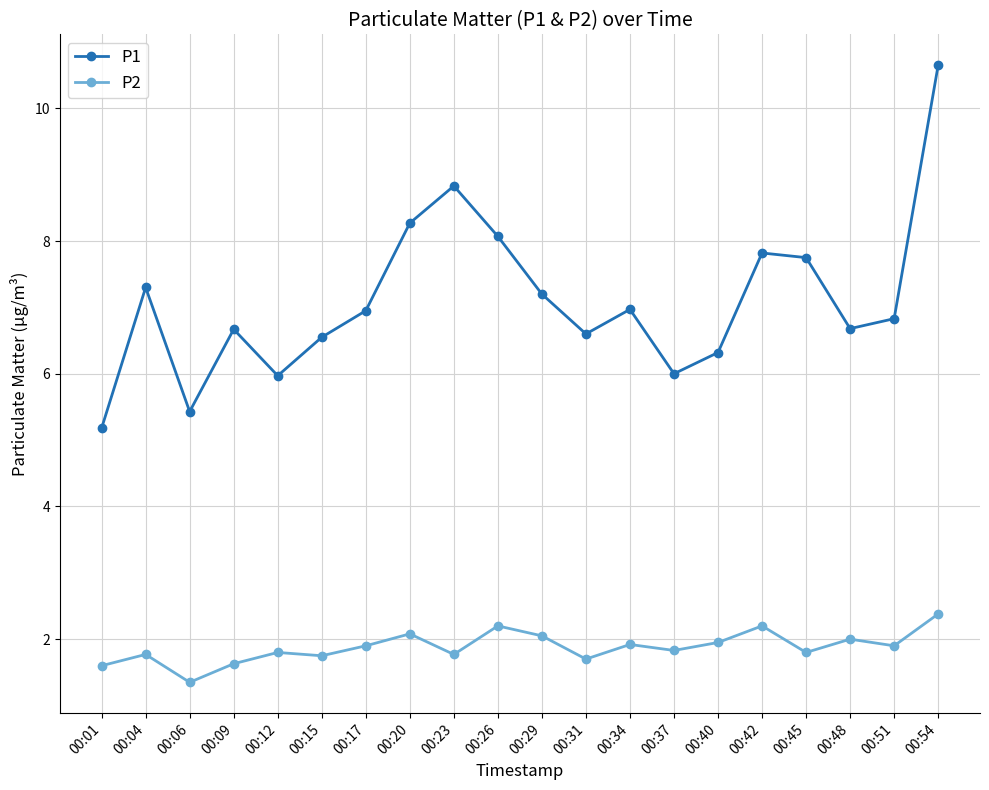

What is the approximate value of P1 at 00:04?

7.3